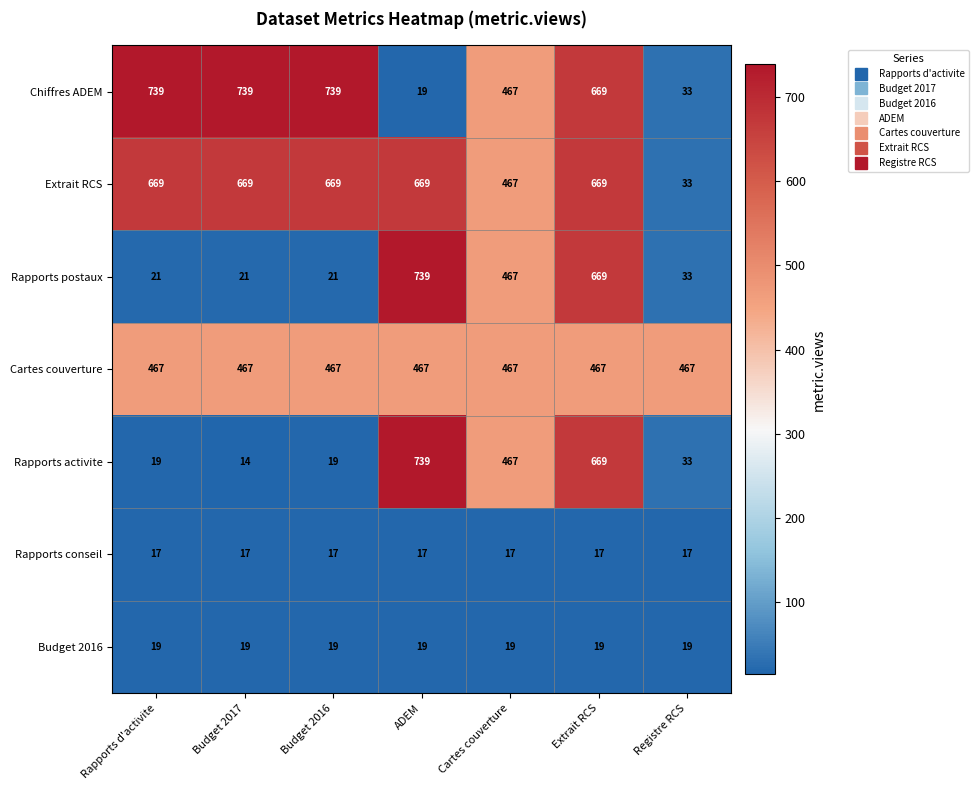

What is the difference between the highest and lowest values at Rapports d'activite?

722